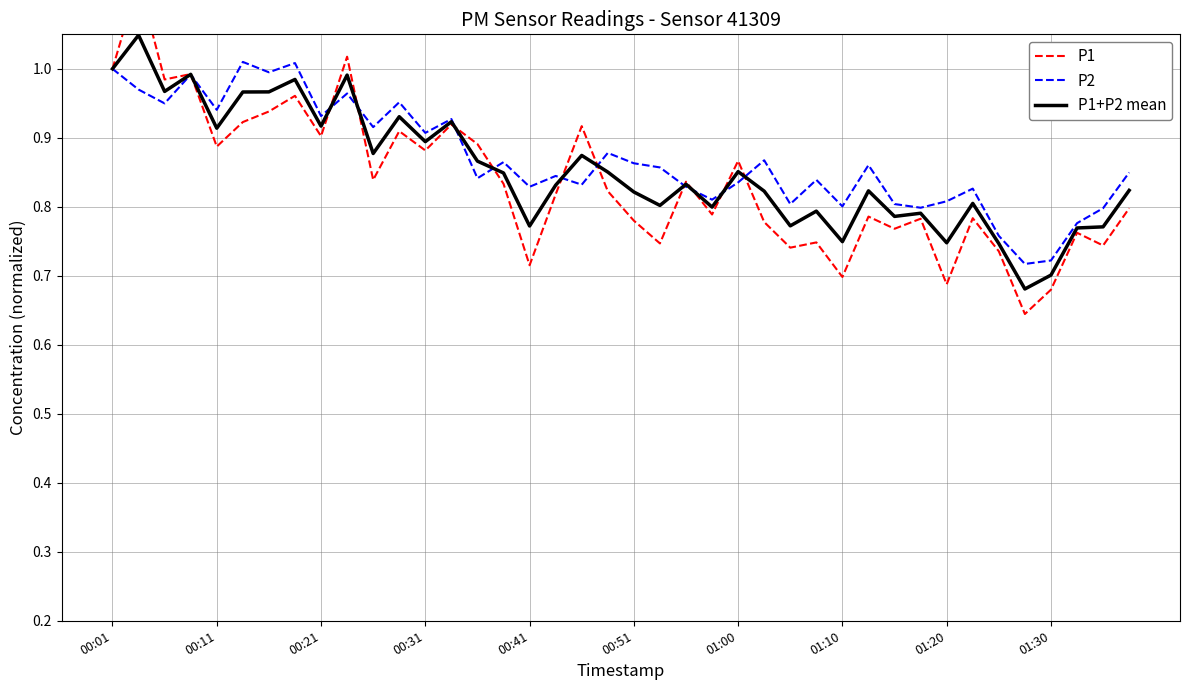

The P2 series shows 1.3 at 00:31. True or false?

False